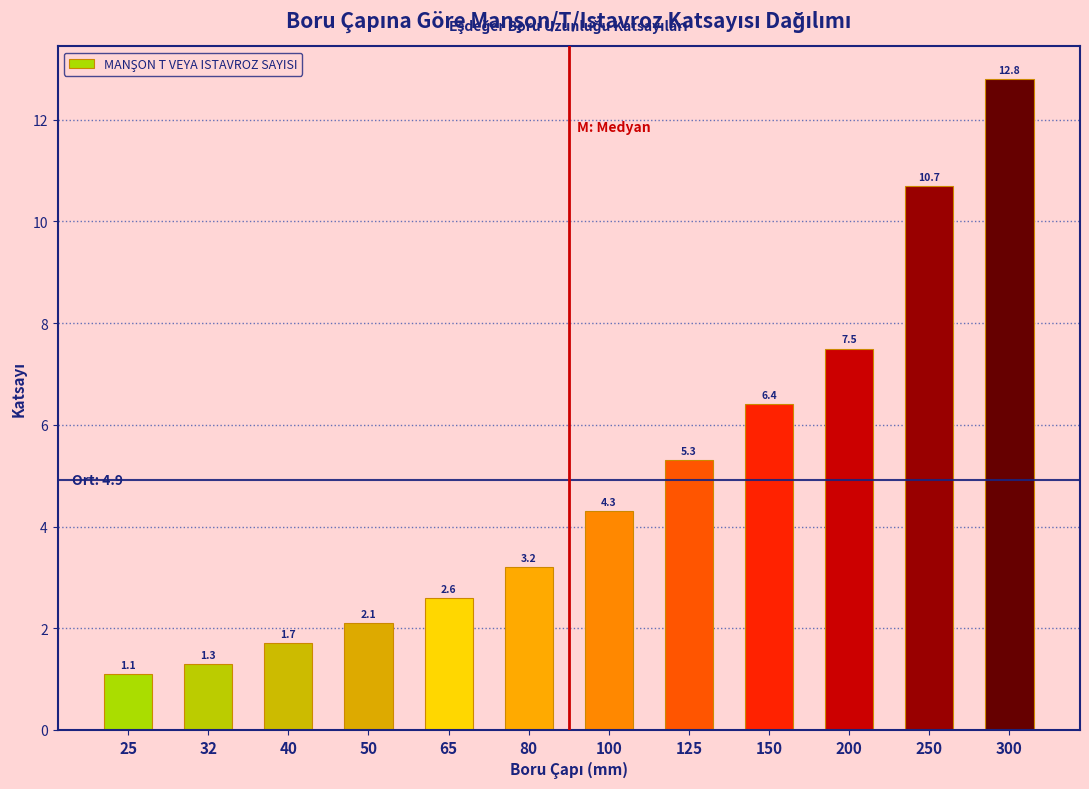

Reading left to right, list all the values displayed in this chart.

25=1.1	32=1.3	40=1.7	50=2.1	65=2.6	80=3.2	100=4.3	125=5.3	150=6.4	200=7.5	250=10.7	300=12.8